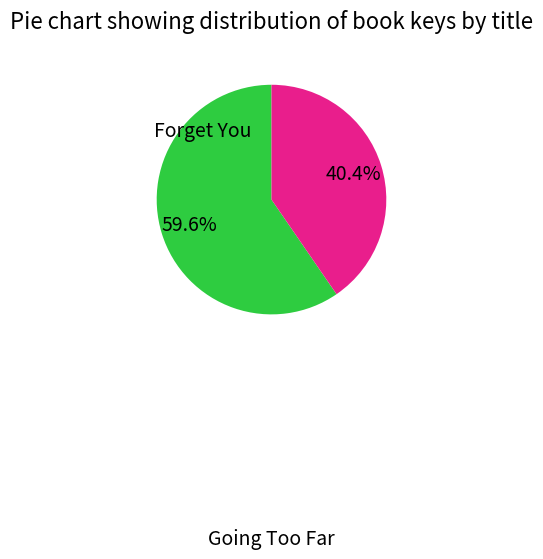

Rank the categories by value from lowest to highest.

Going Too Far, Forget You